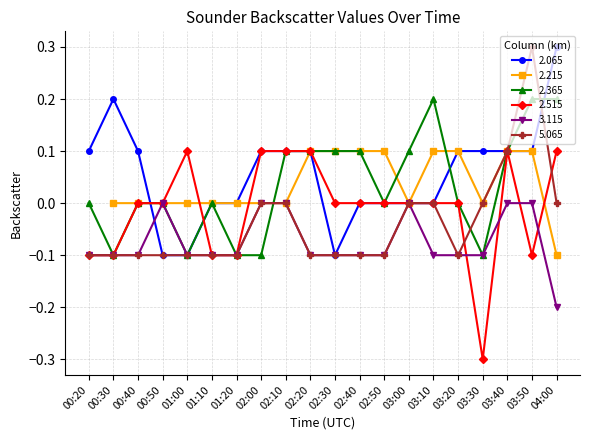

True or false: 5.065 and 3.115 intersect in this chart.

False